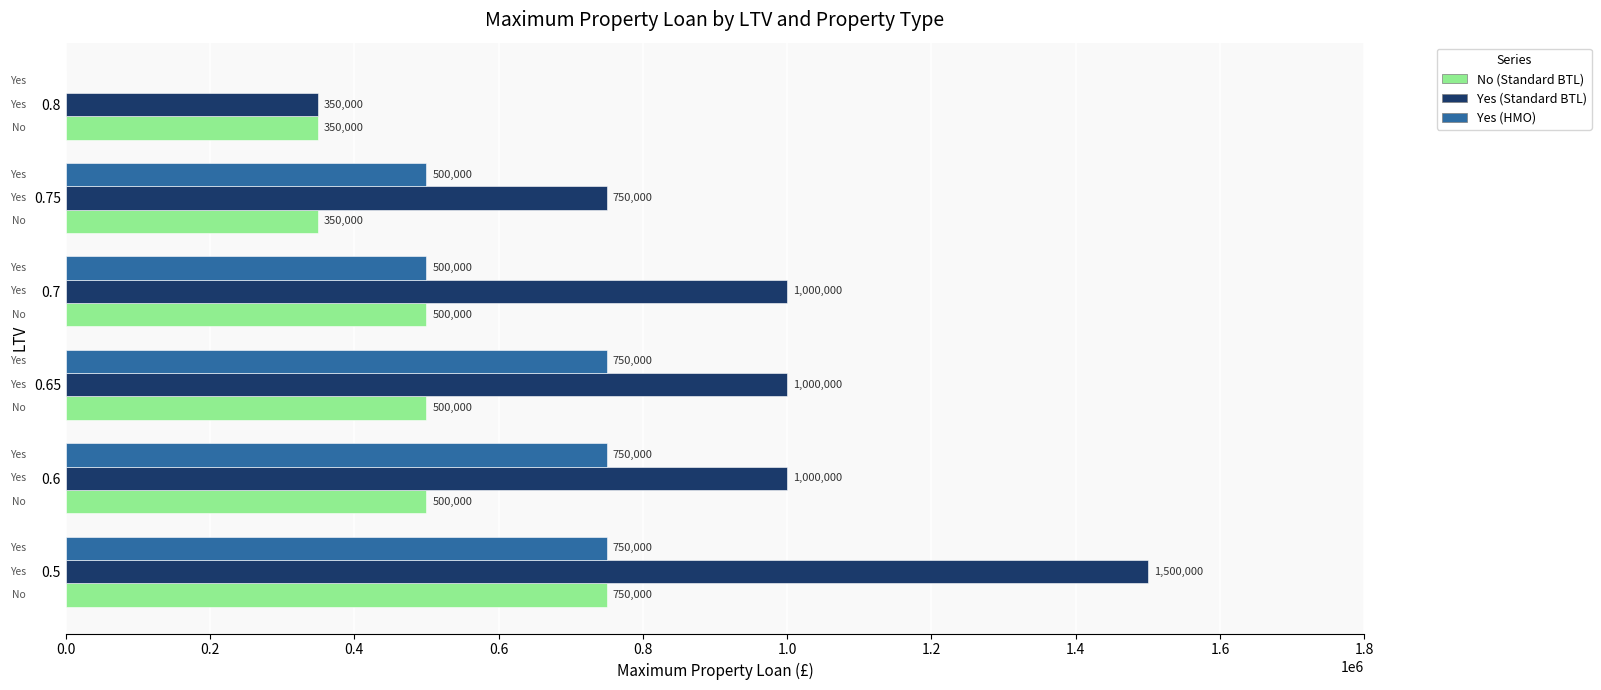

What is the approximate value of Yes (Standard BTL) at 0.75?

750000